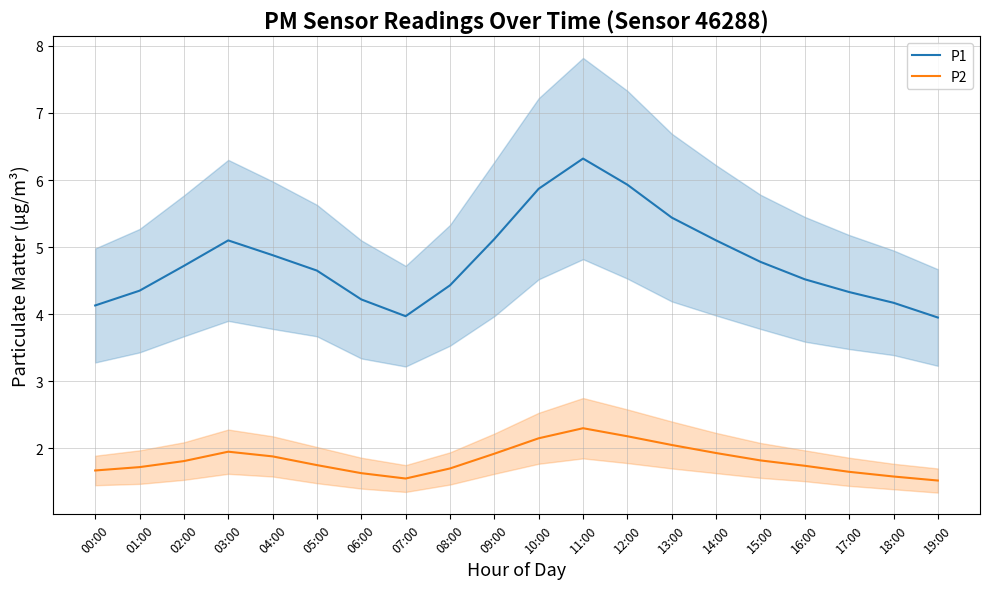

Where is the first local maximum for P1?

03:00